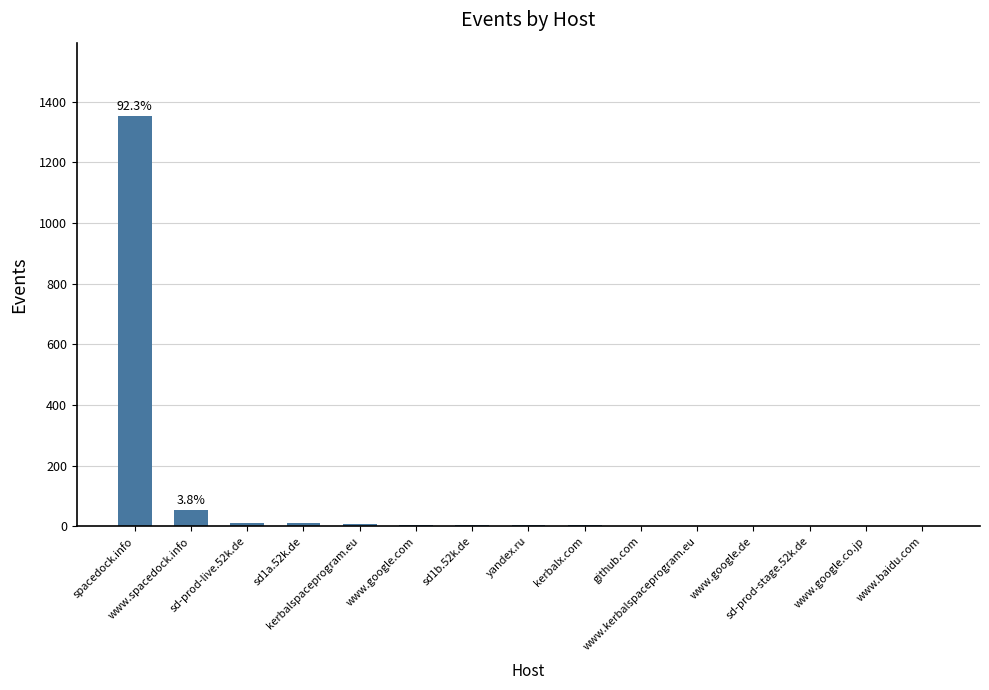

How many data points does each series have?

15